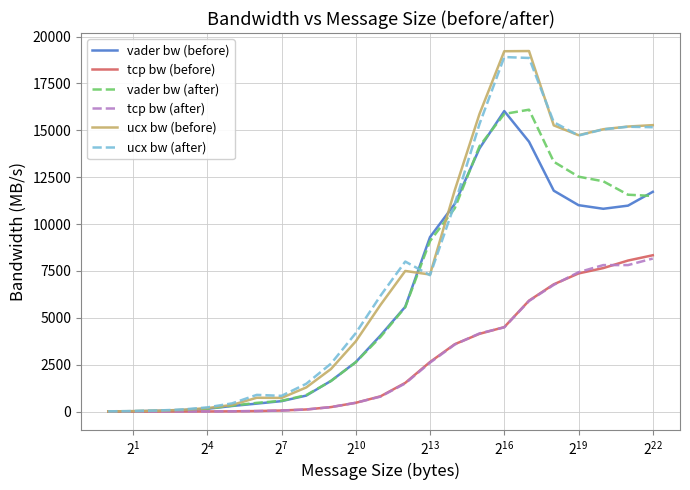

What is the greatest value displayed?

19230.2